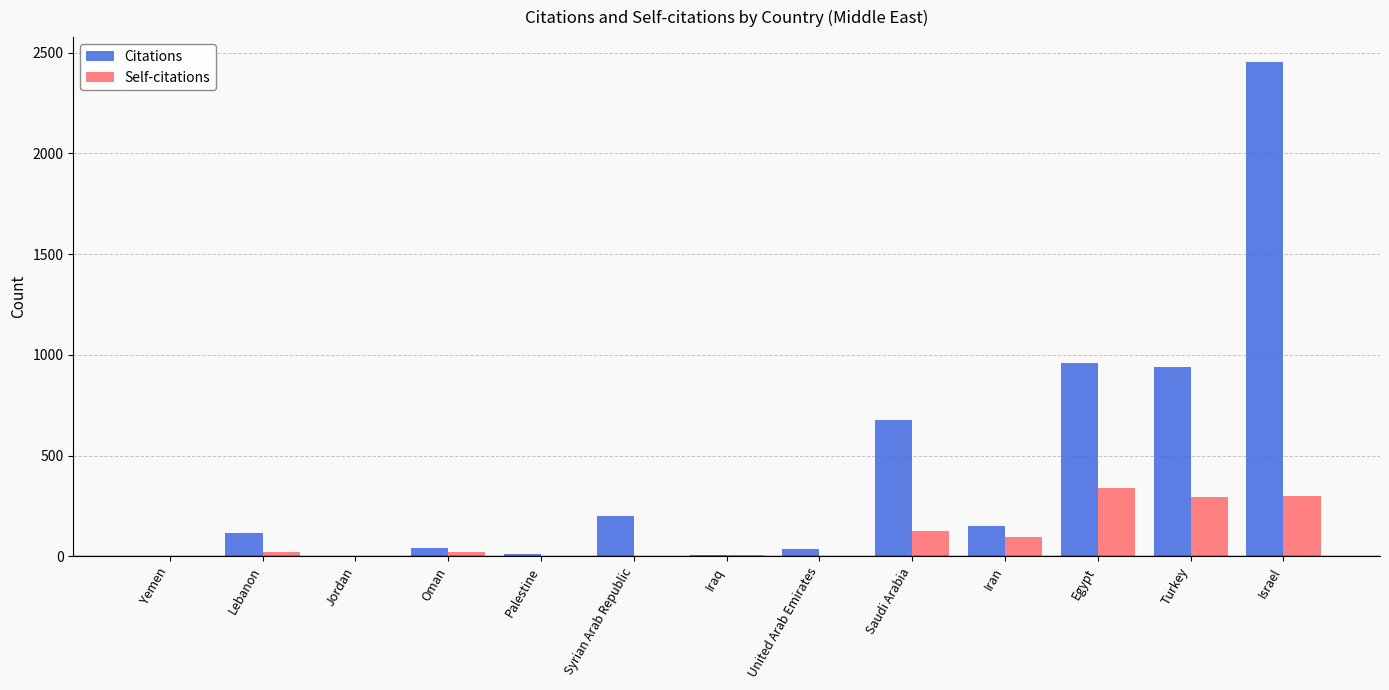

Which series has the largest total across all categories?

Citations